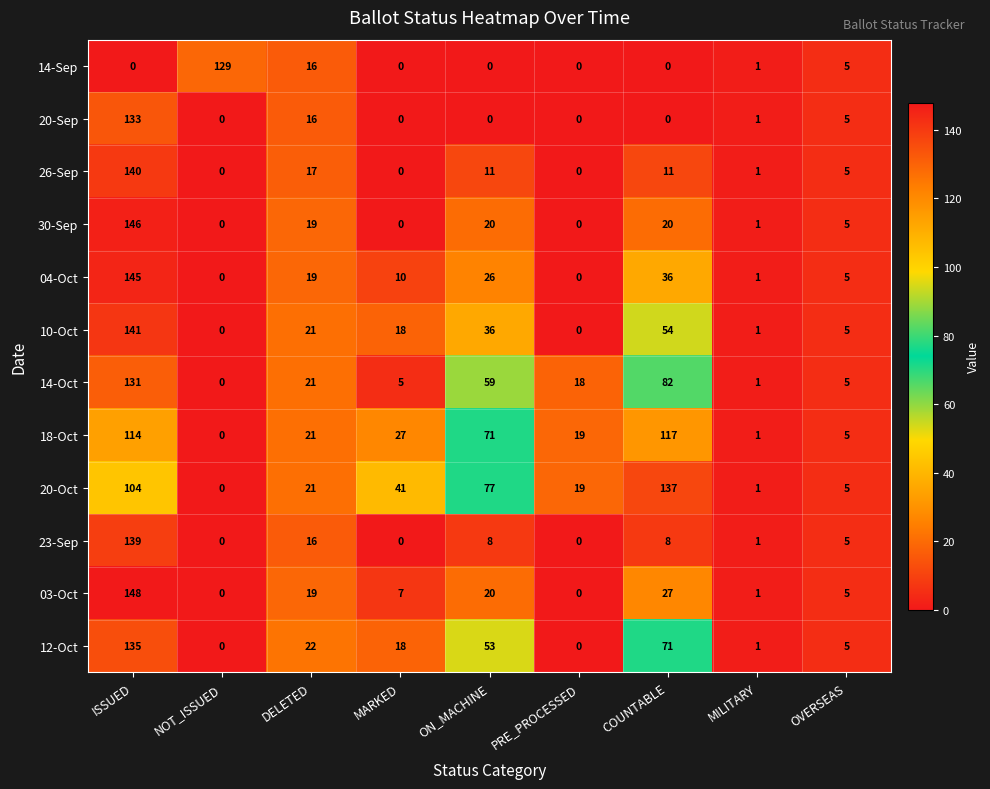

What is the maximum value shown in the chart?

148